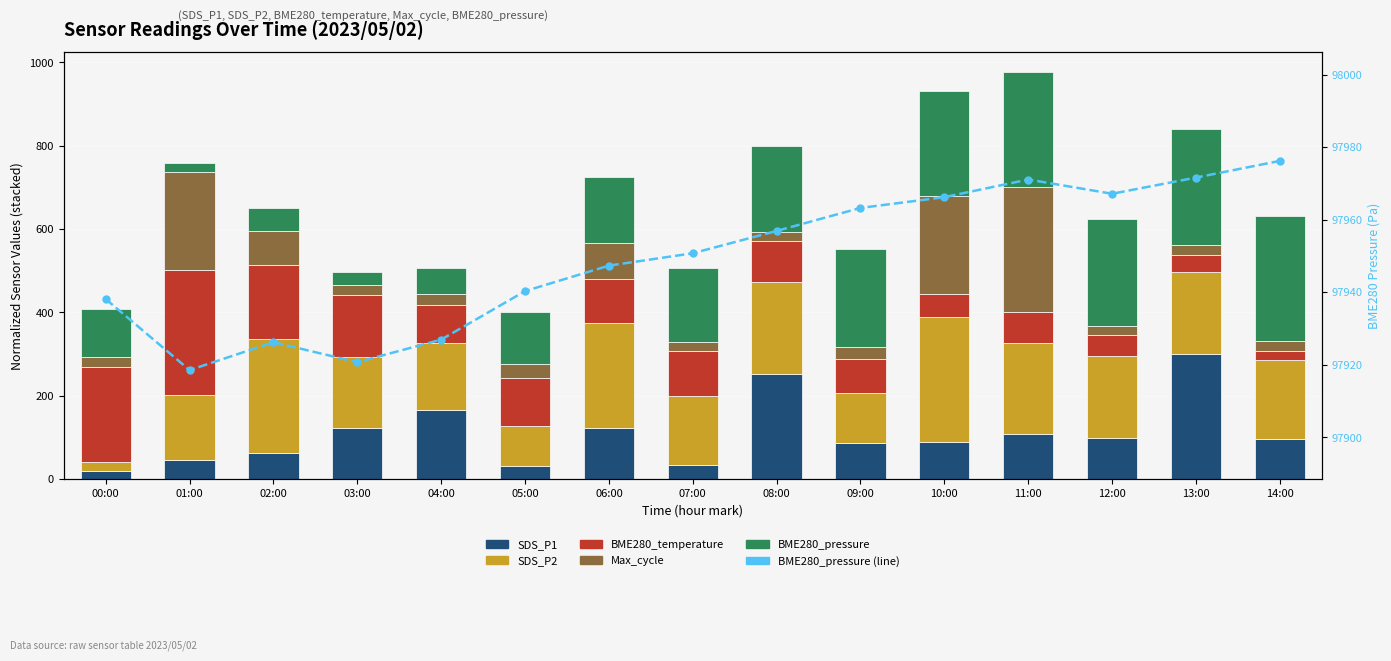

At which category is the sum across all series the highest?

11:00